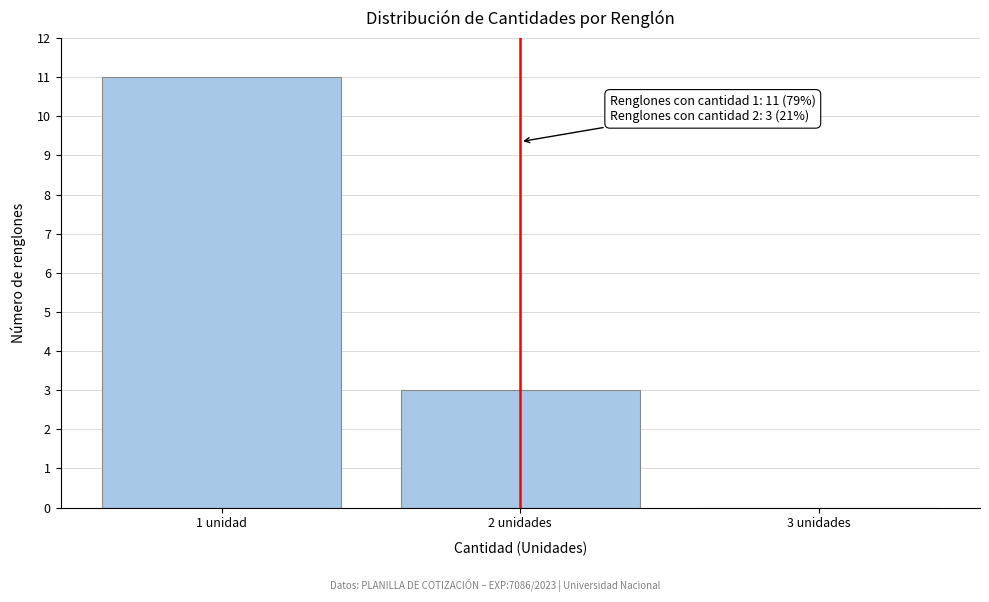

Reading left to right, extract all data points from this chart.

1 unidad=11	2 unidades=3	3 unidades=0